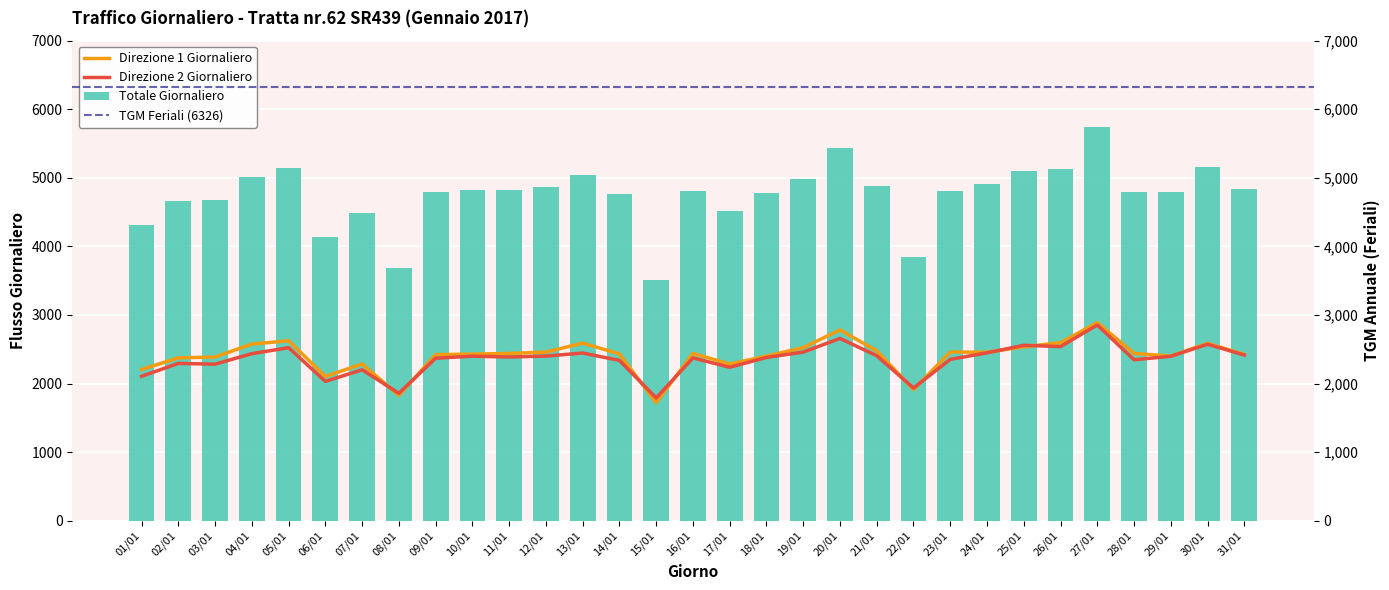

How many distinct data groups are displayed?

3